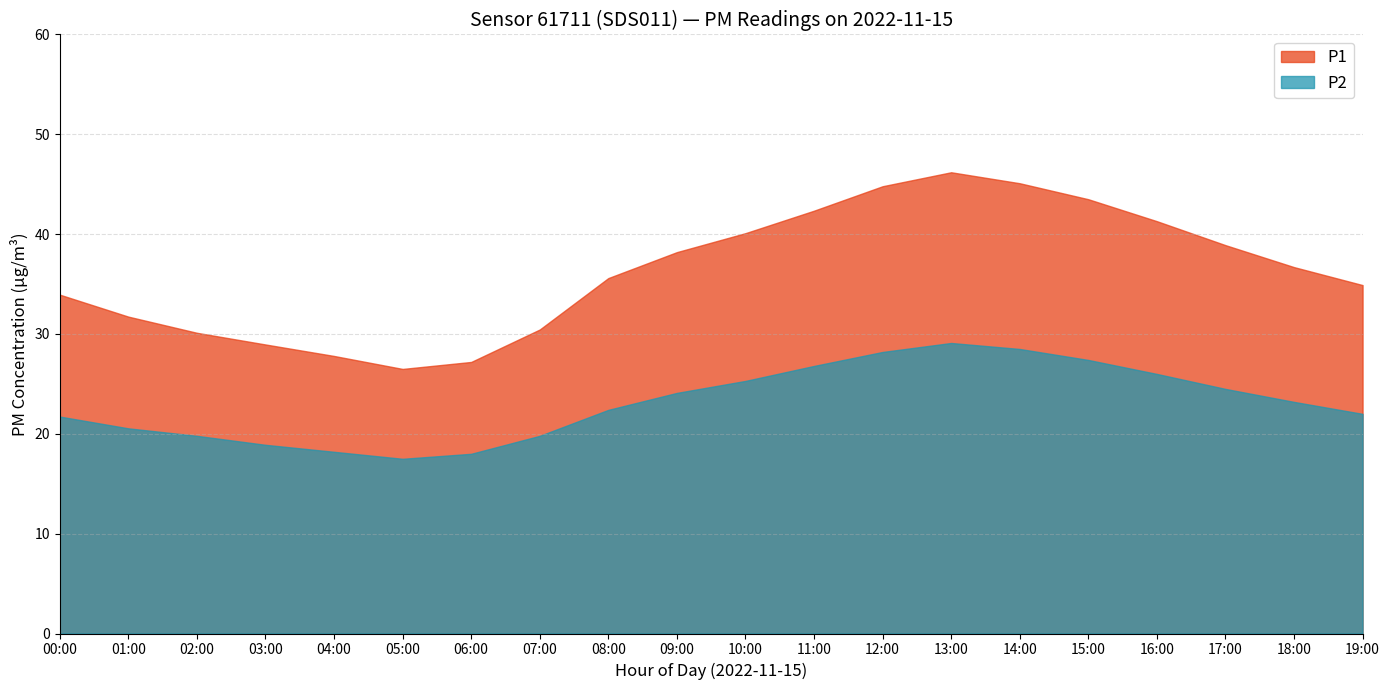

Reading right to left, transcribe all the data shown in this chart.

P1: 34.9	36.7	38.9	41.3	43.5	45.1	46.2	44.8	42.4	40.1	38.2	35.6	30.4	27.2	26.5	27.8	28.9	30.1	31.8	34.4
P2: 22.0	23.2	24.5	26.0	27.4	28.5	29.1	28.2	26.8	25.3	24.1	22.4	19.8	18.0	17.5	18.2	18.9	19.8	20.6	21.9